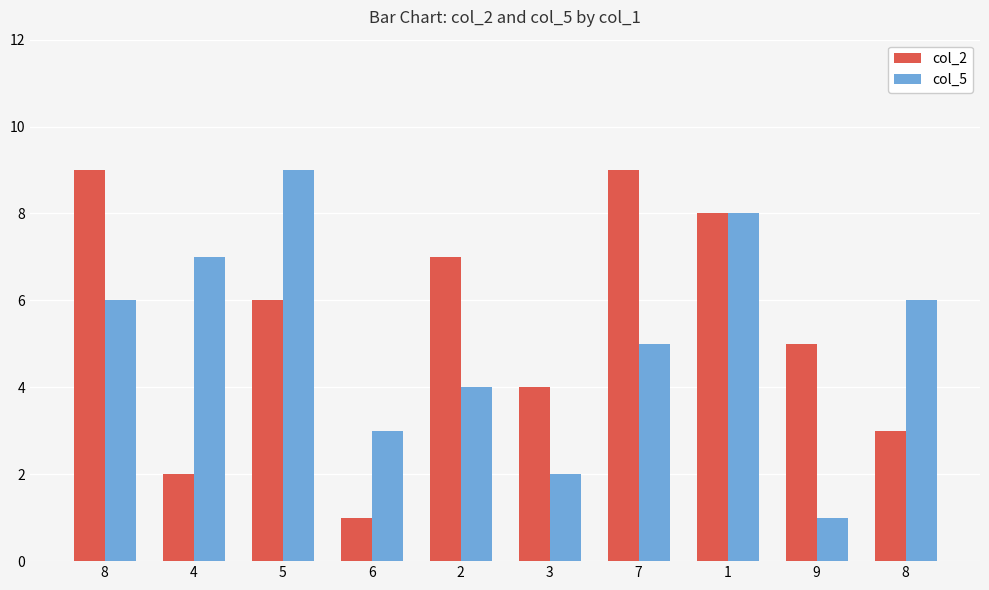

What is the label of the 10th bar from the left?

8